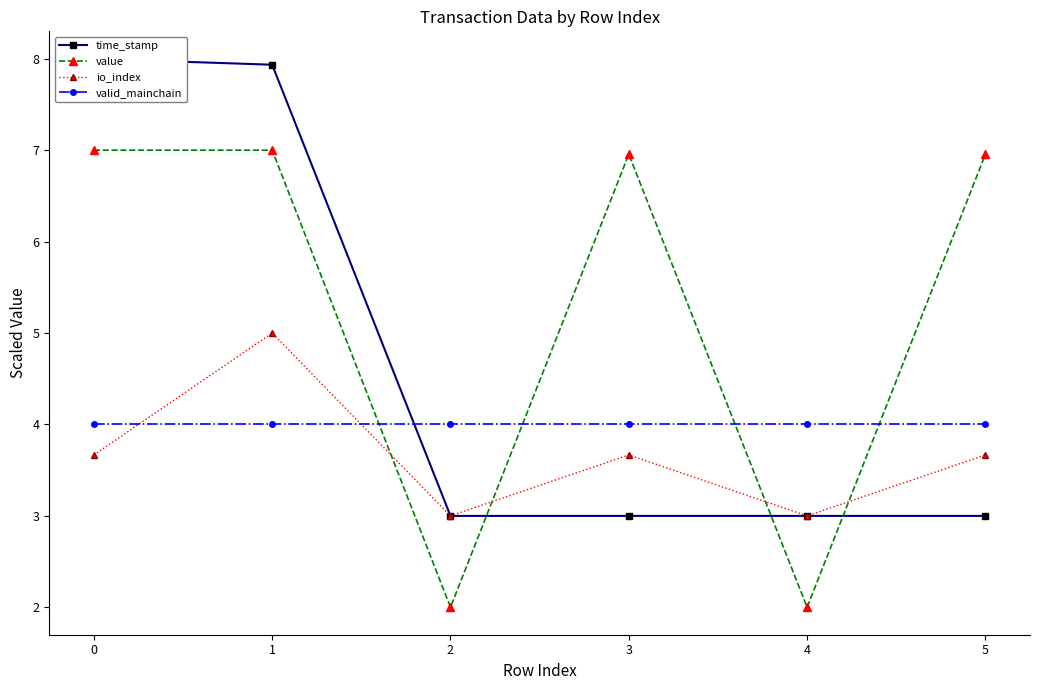

Which has a higher value, 3 or 5?

3